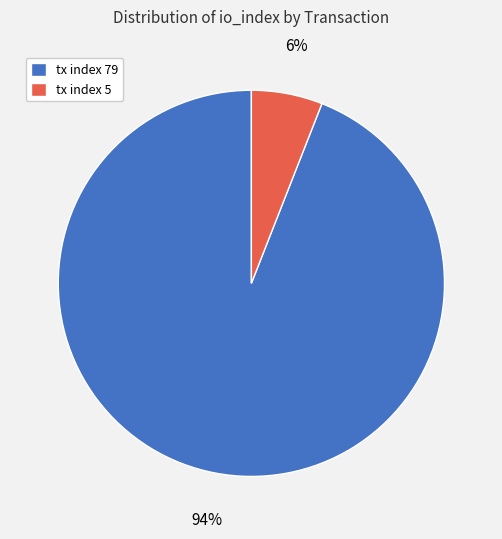

What is the largest slice in the pie chart?

tx index 79